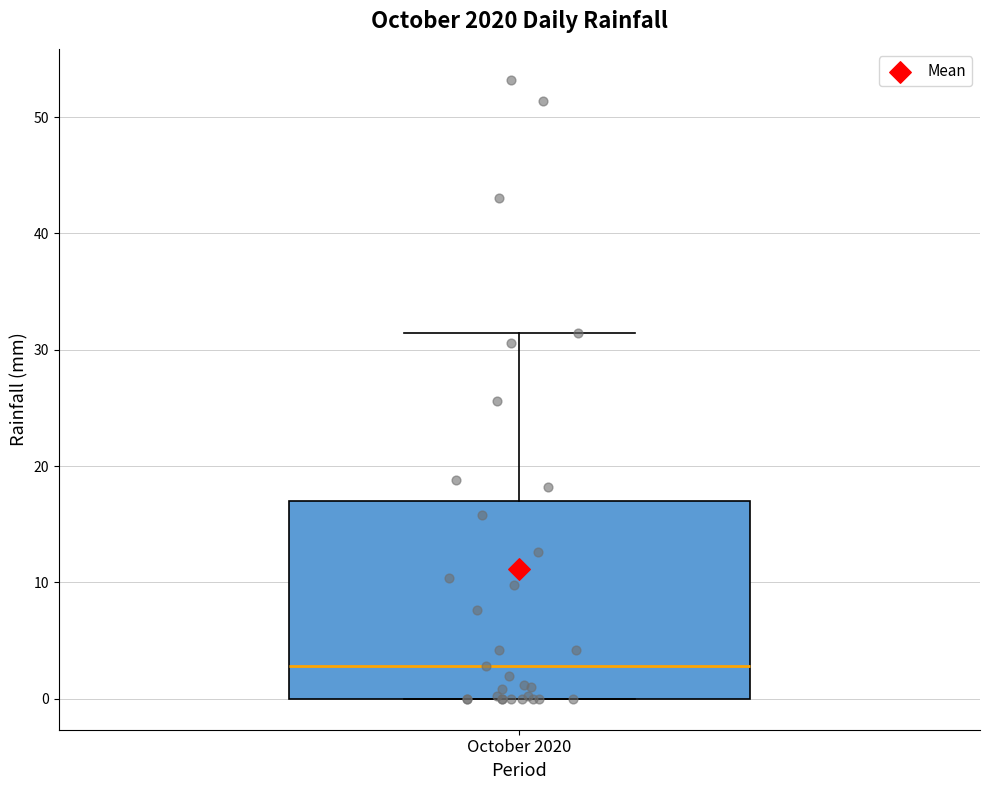

Where is the upper edge of the box for October 2020 on the y-axis? The values are not printed on the chart, so give them approximately, as read against the axis.

17